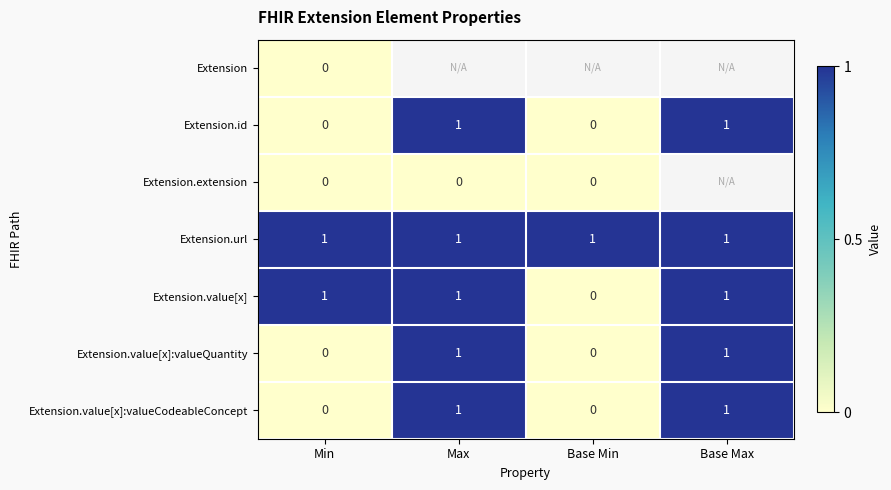

The value of Extension.url at Base Max is 1. True or false?

True